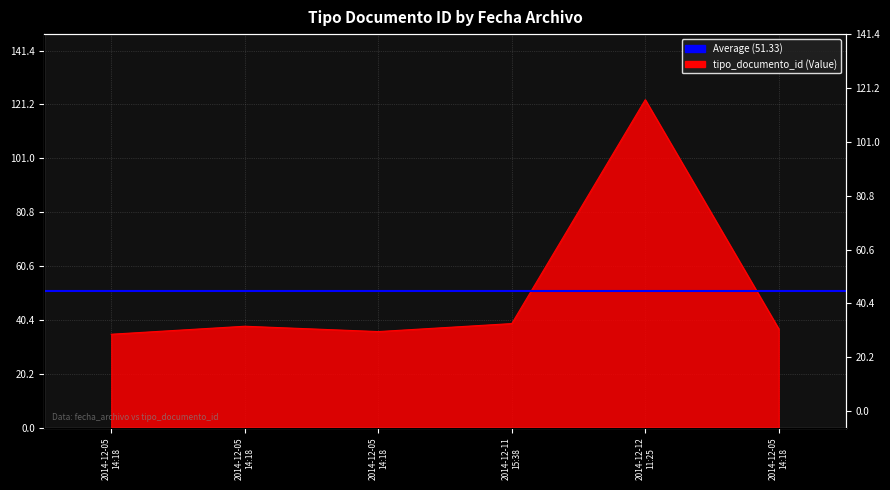

Where is the first local maximum?

2014-12-05 14:18